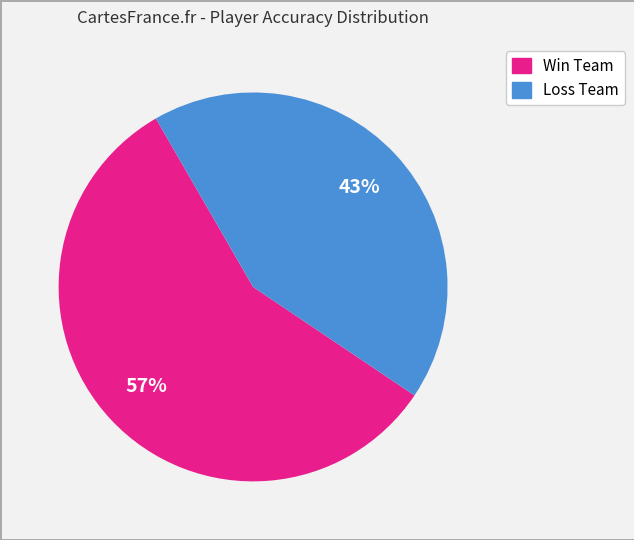

How many slices are in this pie chart?

2